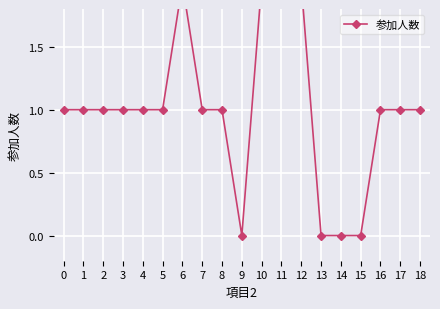

What is the maximum value shown in the chart?

2